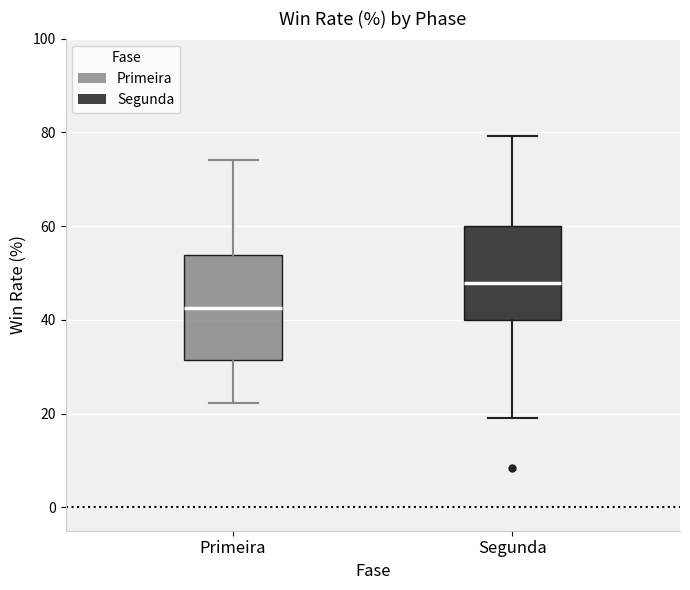

Where is the upper edge of the box for Segunda on the y-axis? The values are not printed on the chart, so give them approximately, as read against the axis.

60